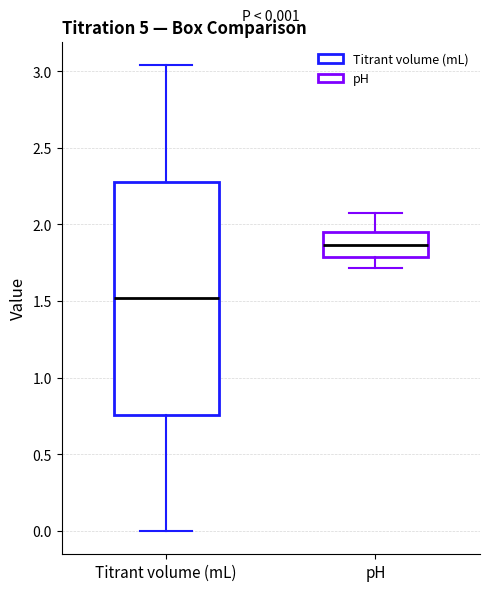

Which box's median line is the highest?

pH